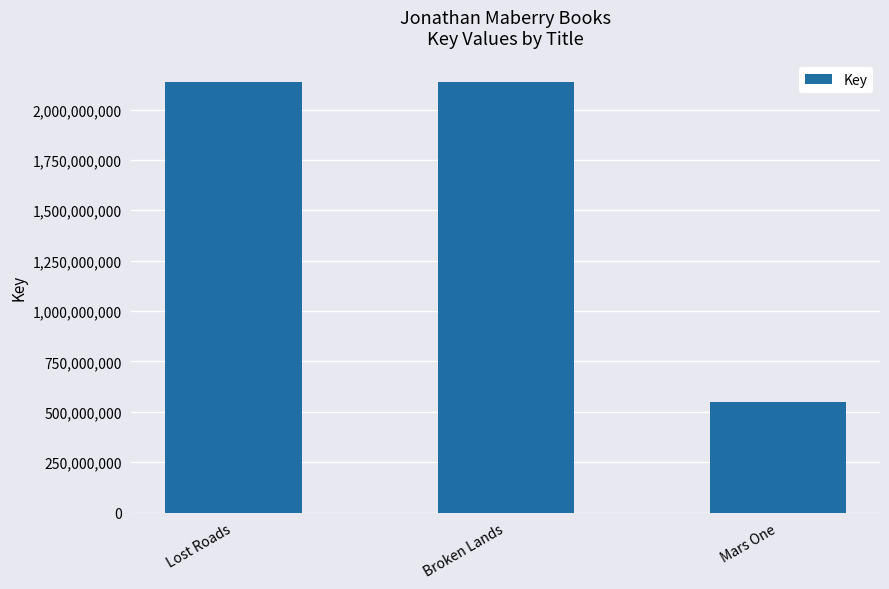

Is it true that the value at Broken Lands is 601987131?

False